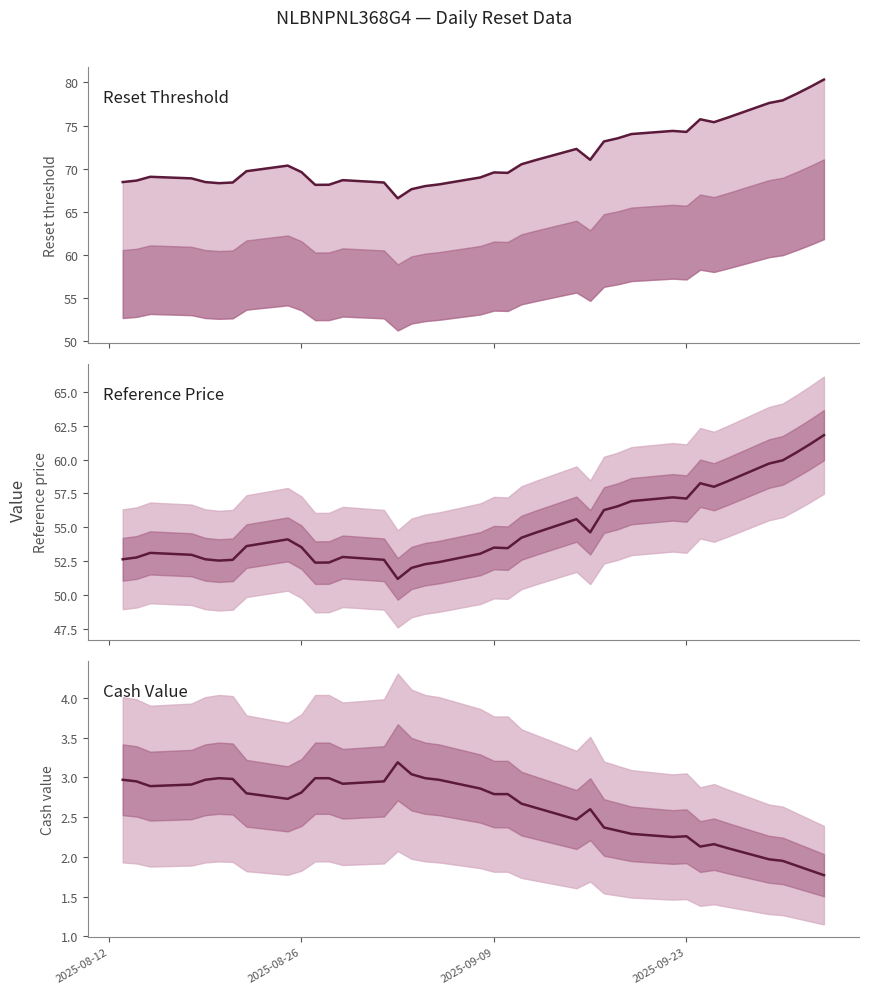

Is it true that Cash value equals 3.6 at 6?

False